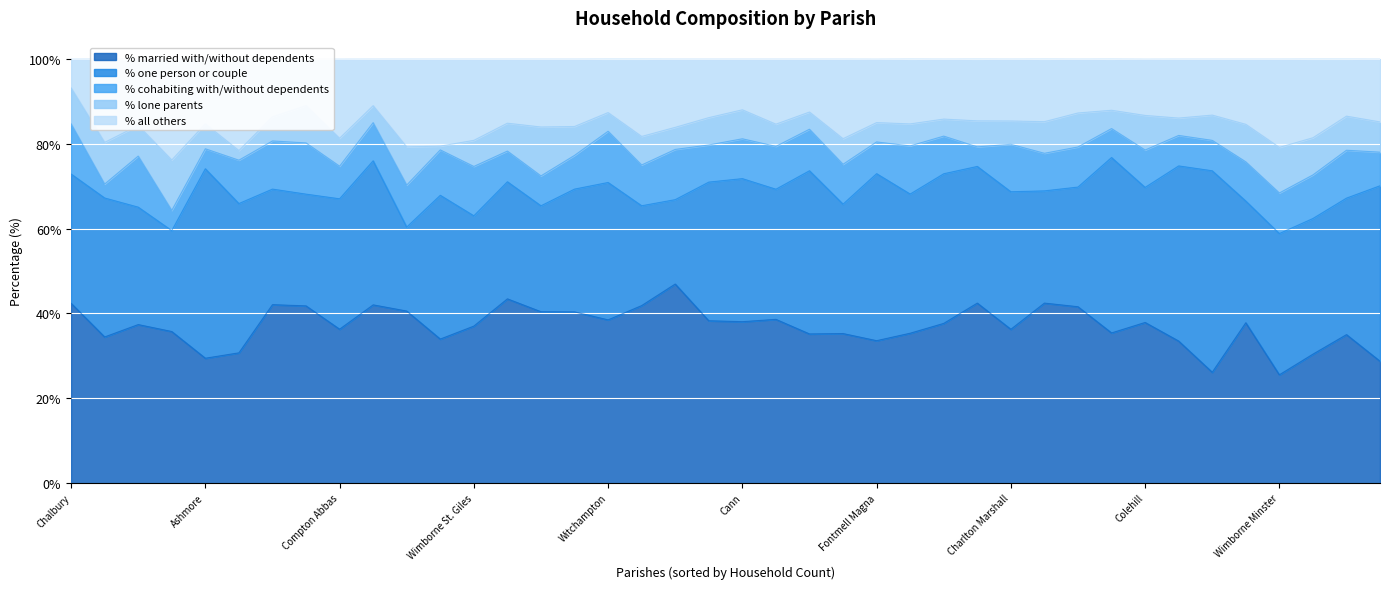

Does the chart display data point markers on the line(s)?

No